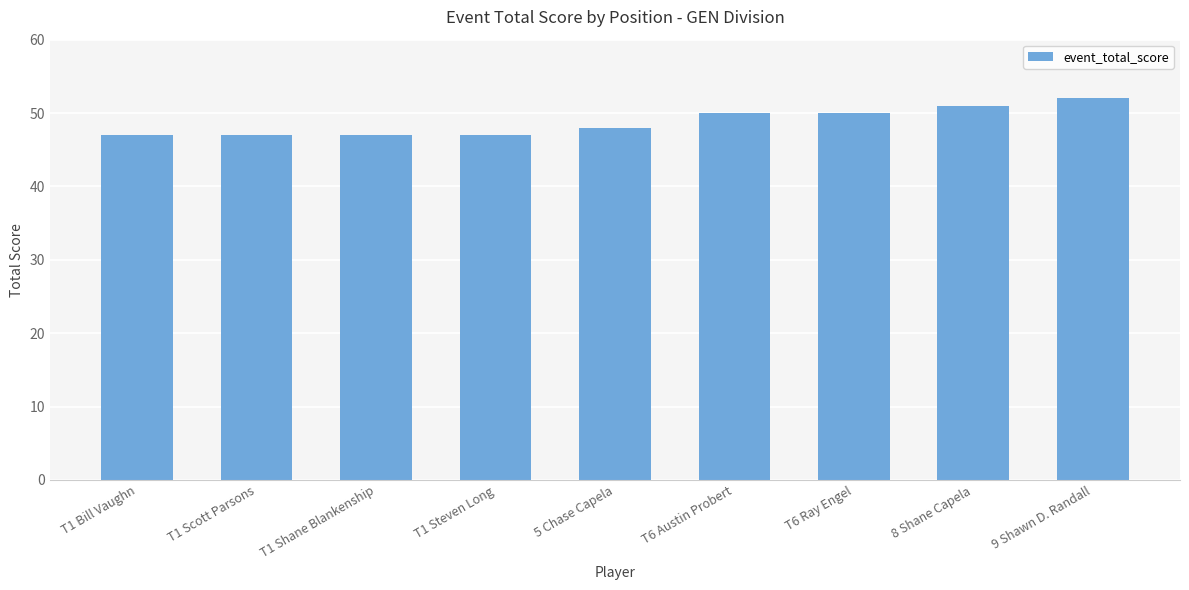

Are the bars grouped side by side (vs. stacked)?

No